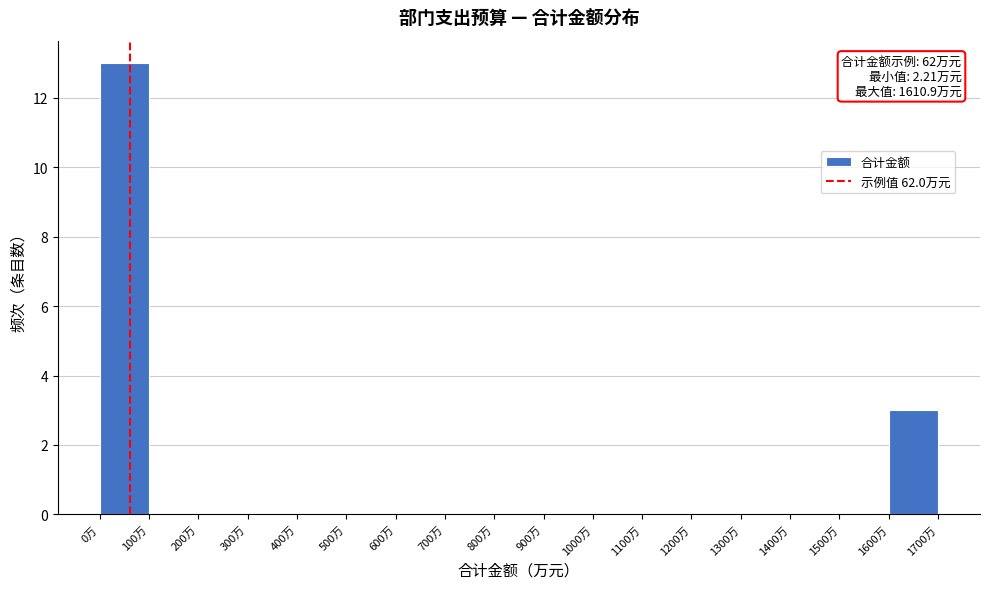

Which range on the x-axis has the tallest bar?

0 to 100